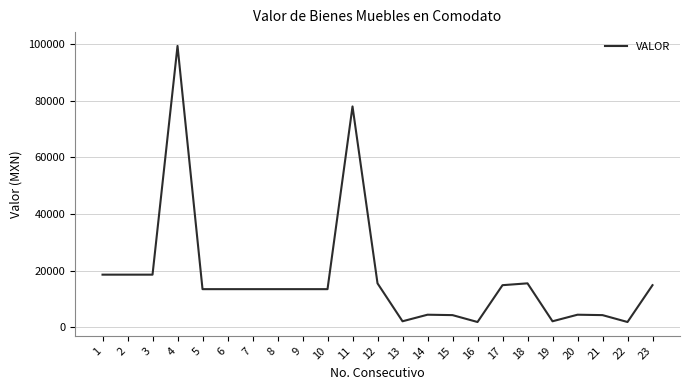

What is the difference between the second highest and second lowest values?

76155.4